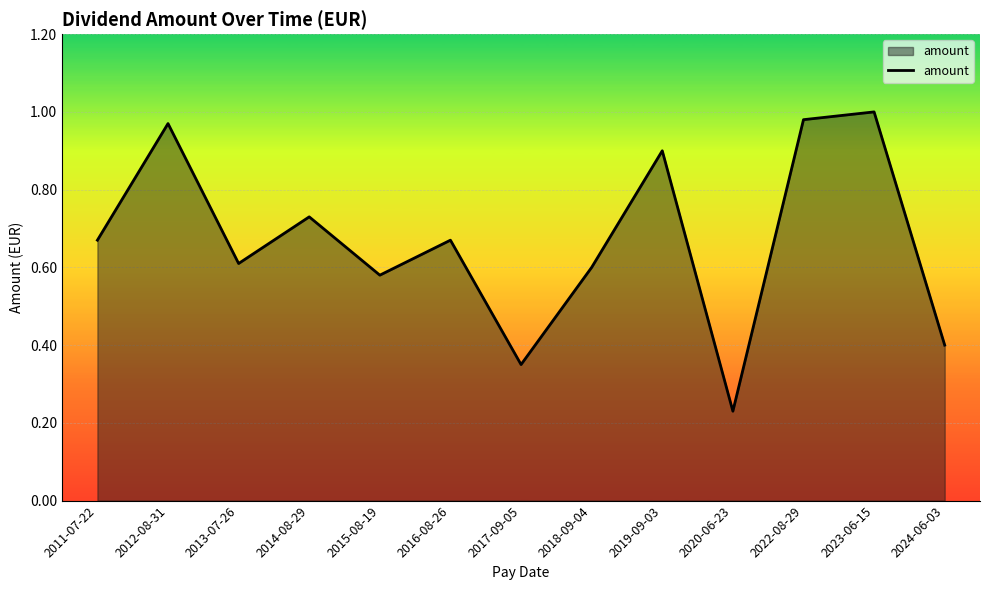

What position from the right is 2022-08-29?

3